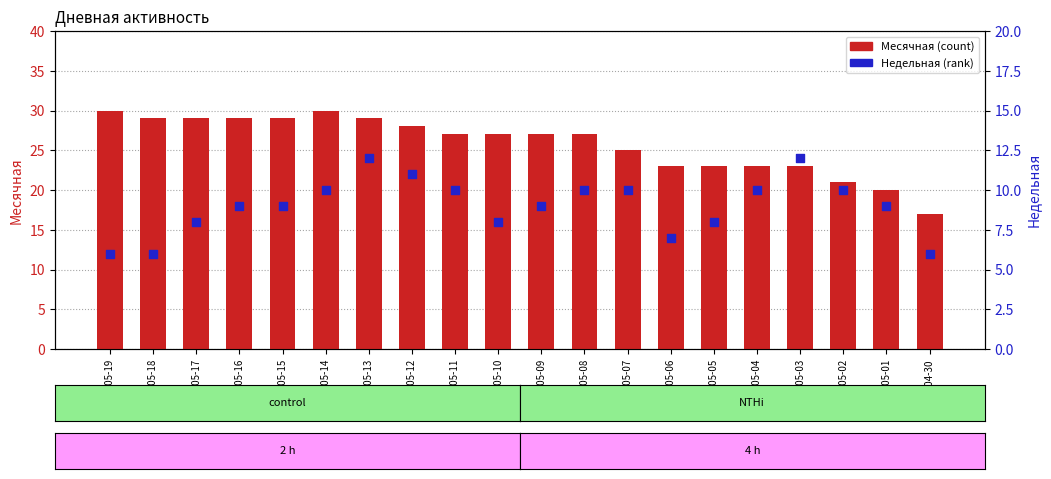

Which series reaches the minimum Y coordinate?

Недельная